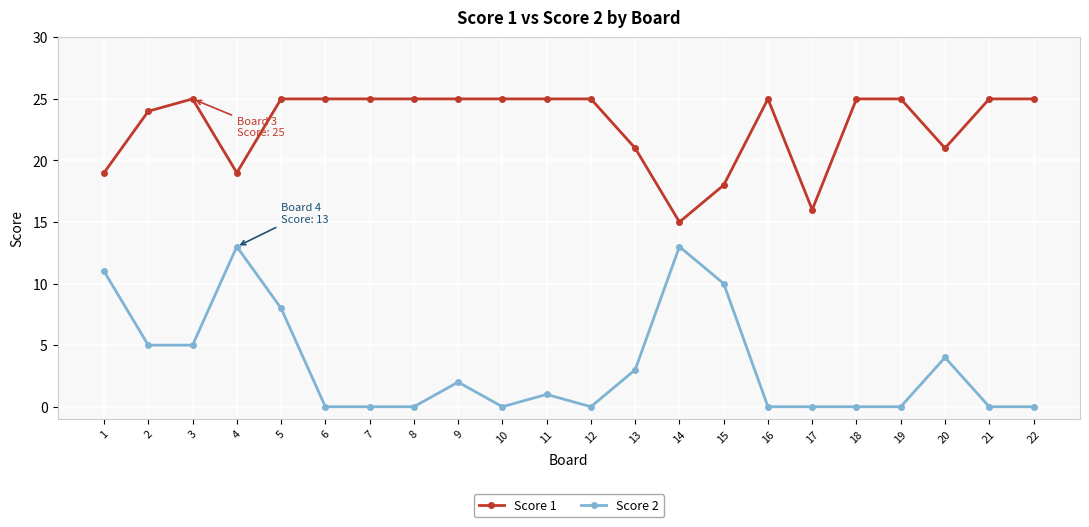

How many lines are shown in the chart?

2